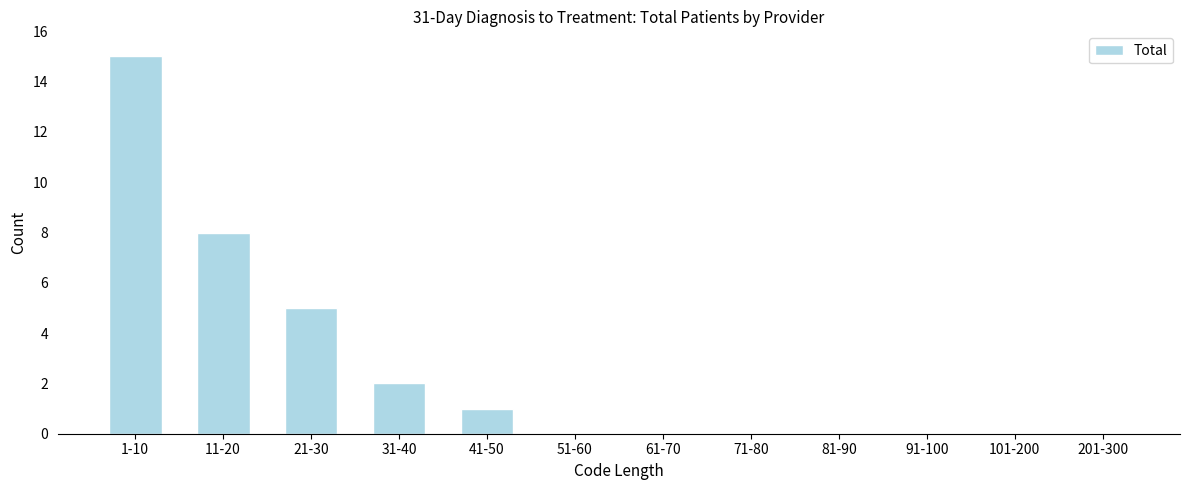

Reading right to left, what are all the values shown in this chart?

201-300=0	101-200=0	91-100=0	81-90=0	71-80=0	61-70=0	51-60=0	41-50=1	31-40=2	21-30=5	11-20=8	1-10=15